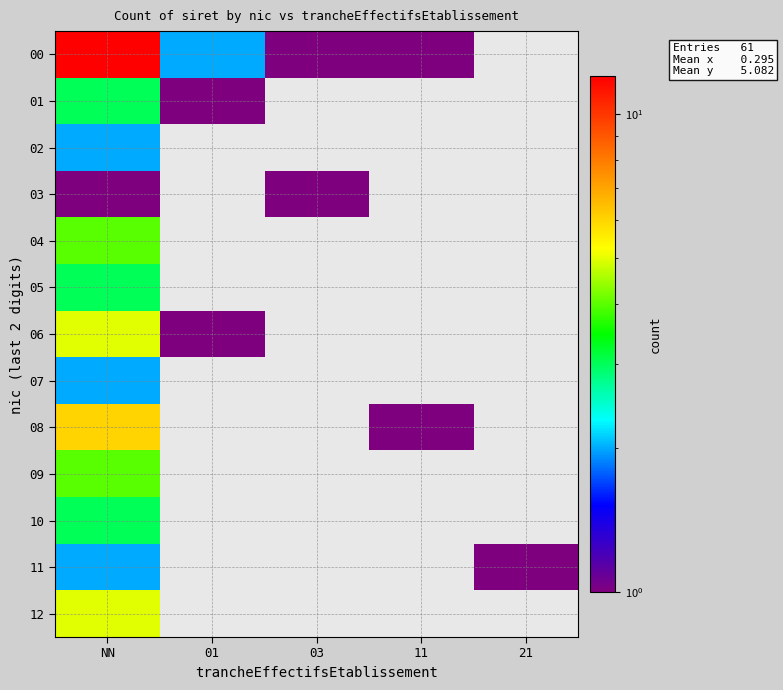

Reading right to left, list all the values displayed in this chart.

00: 21=0	11=1	03=1	01=2	NN=12
01: 21=0	11=0	03=0	01=1	NN=3
02: 21=0	11=0	03=0	01=0	NN=2
03: 21=0	11=0	03=1	01=0	NN=1
04: 21=0	11=0	03=0	01=0	NN=4
05: 21=0	11=0	03=0	01=0	NN=3
06: 21=0	11=0	03=0	01=1	NN=5
07: 21=0	11=0	03=0	01=0	NN=2
08: 21=0	11=1	03=0	01=0	NN=6
09: 21=0	11=0	03=0	01=0	NN=4
10: 21=0	11=0	03=0	01=0	NN=3
11: 21=1	11=0	03=0	01=0	NN=2
12: 21=0	11=0	03=0	01=0	NN=5